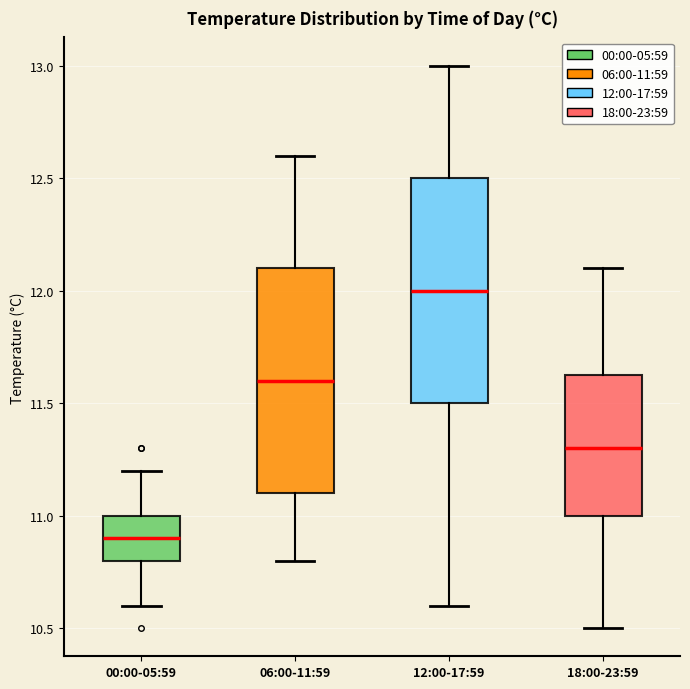

Reading left to right, read every box against the y-axis: the position of its median line, the range the box covers, and the ends of its whiskers. The values are not printed on the chart, so give them approximately, as read against the axis.

00:00-05:59: median 10.90, box 10.80 to 11.00, whiskers 10.60 to 11.20
06:00-11:59: median 11.60, box 11.10 to 12.10, whiskers 10.80 to 12.60
12:00-17:59: median 12.00, box 11.50 to 12.50, whiskers 10.60 to 13.00
18:00-23:59: median 11.30, box 11.00 to 11.65, whiskers 10.50 to 12.10